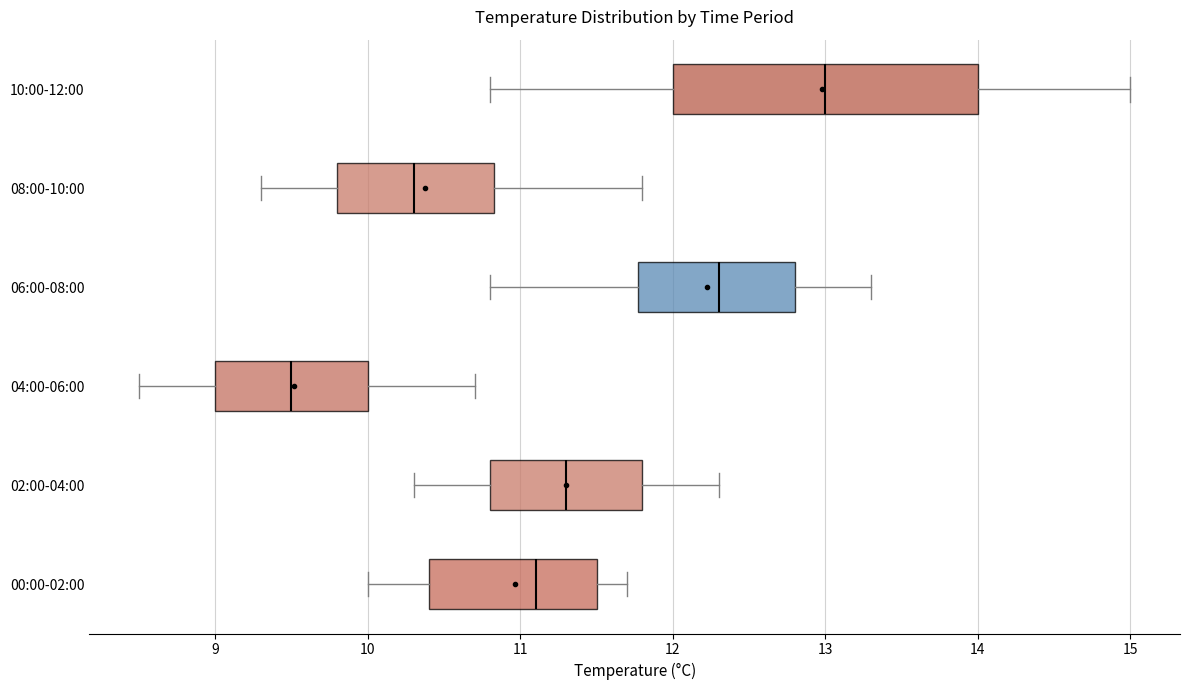

Which box is the widest, from its left edge to its right edge?

10:00-12:00